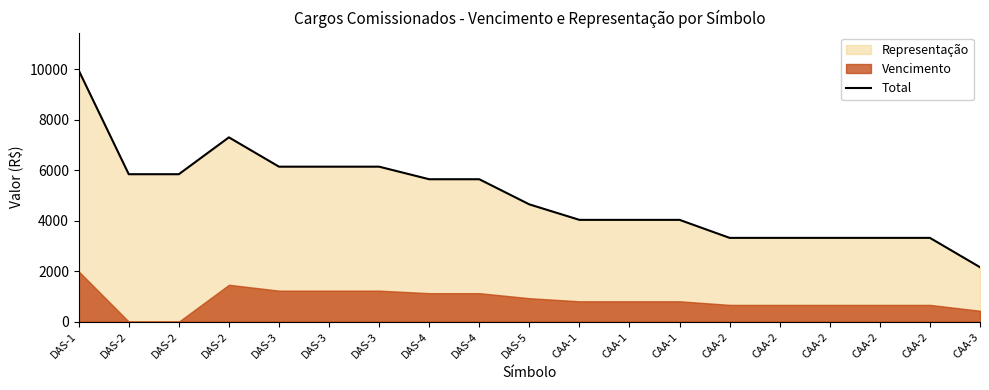

List the labels in order of value, smallest first.

CAA-3, CAA-2, CAA-2, CAA-2, CAA-2, CAA-2, CAA-1, CAA-1, CAA-1, DAS-5, DAS-4, DAS-4, DAS-2, DAS-2, DAS-3, DAS-3, DAS-3, DAS-2, DAS-1